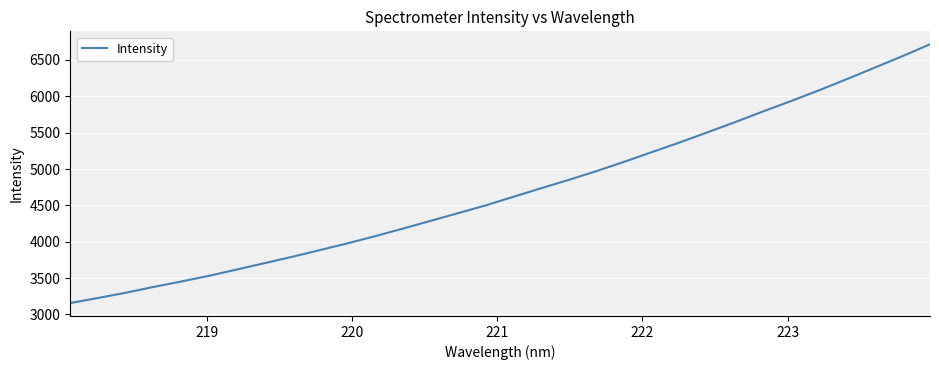

What is the difference between the maximum and minimum values?

3558.7